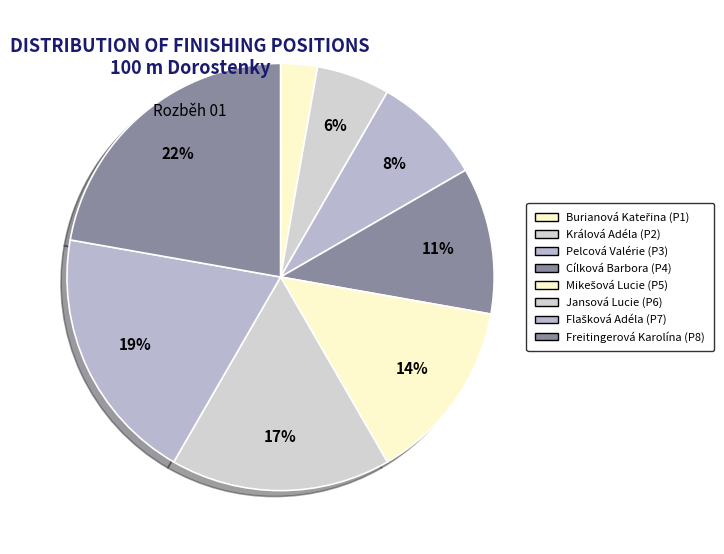

What is the largest slice in the pie chart?

Freitingerová Karolína